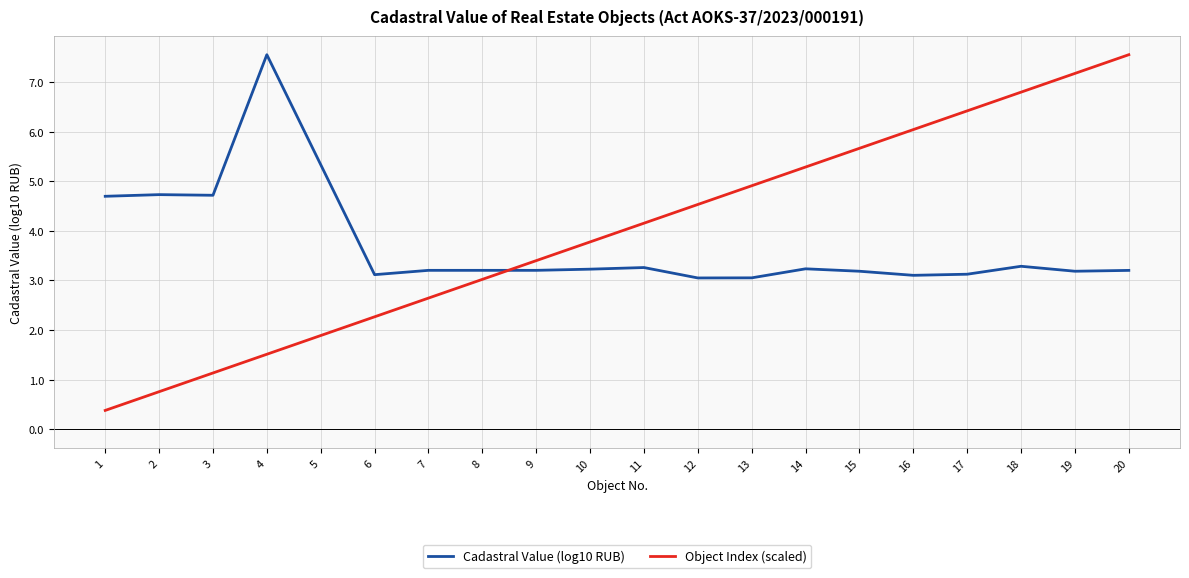

List the series in order of their overall mean, lowest first.

Cadastral Value (log10 RUB), Object Index (scaled)